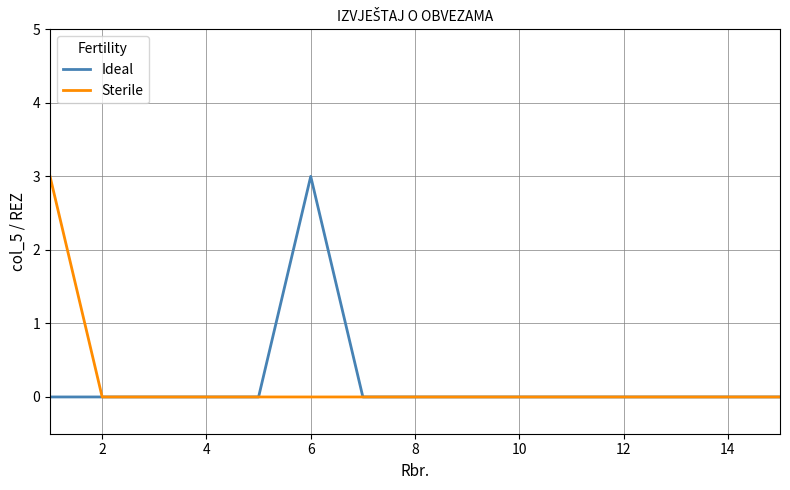

What is the greatest value displayed?

3